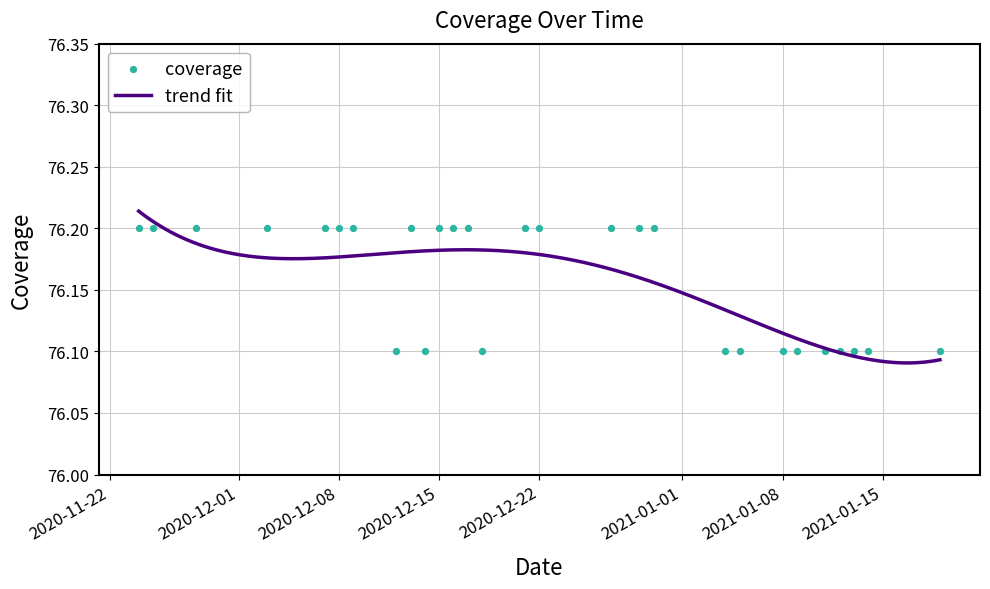

Approximately how many times larger is the value at 2020-12-13 compared to 2021-01-04?

1.0